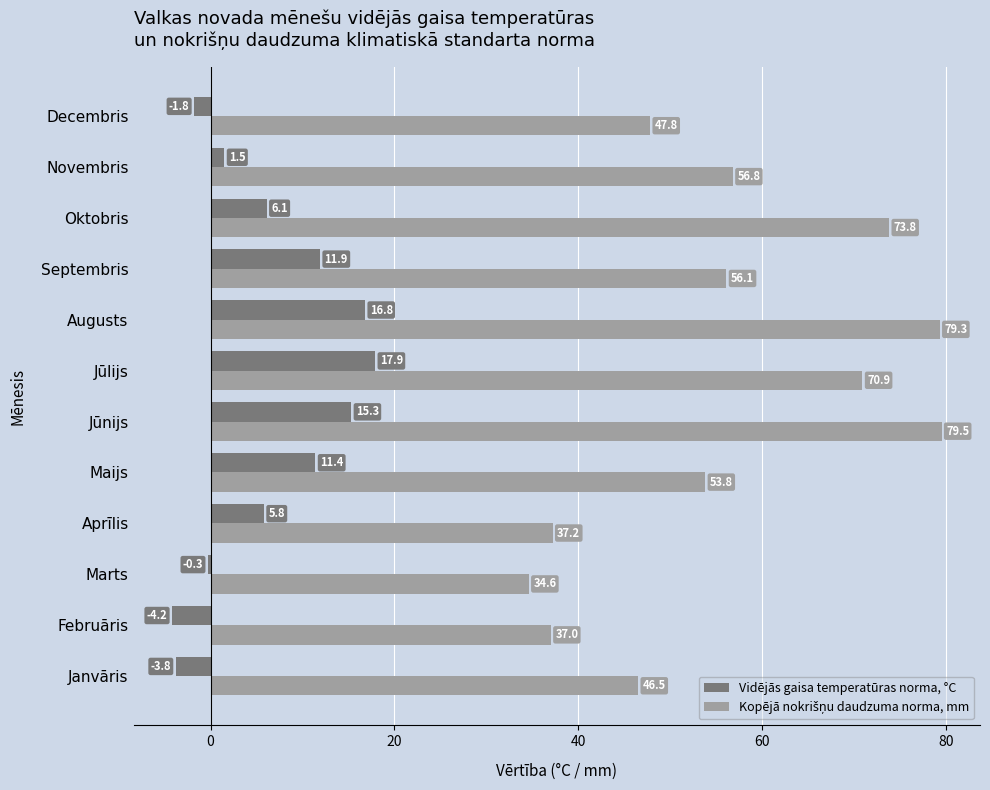

True or false: Vidējās gaisa temperatūras norma, °C has a value of -4.2 at Februāris.

True